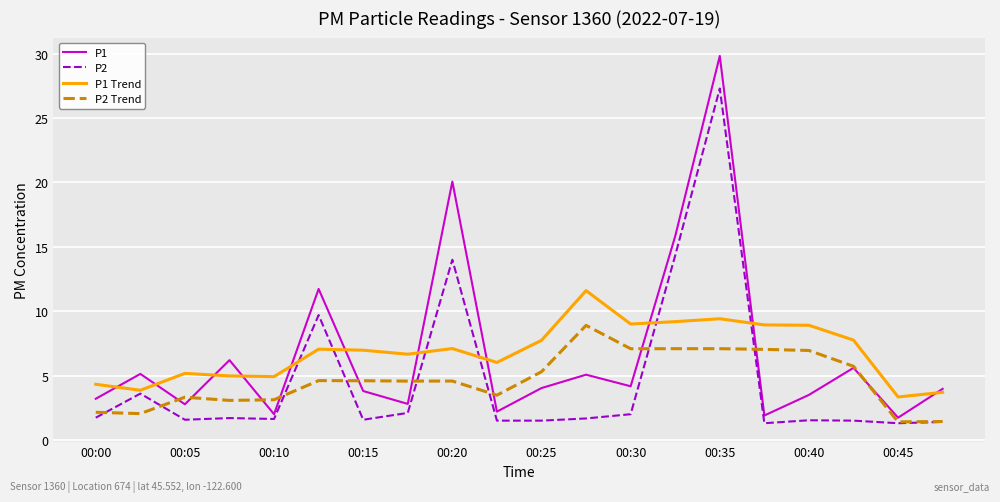

Which series ends up on top after the final intersection of P2 Trend and P1?

P1